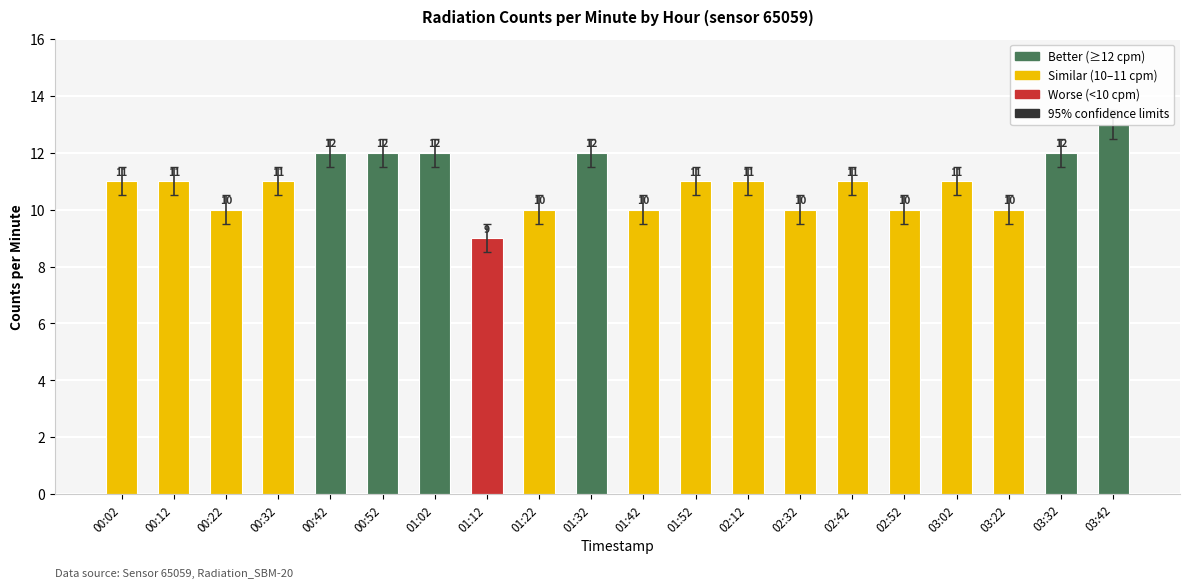

What is the label of the 10th bar from the left?

01:32